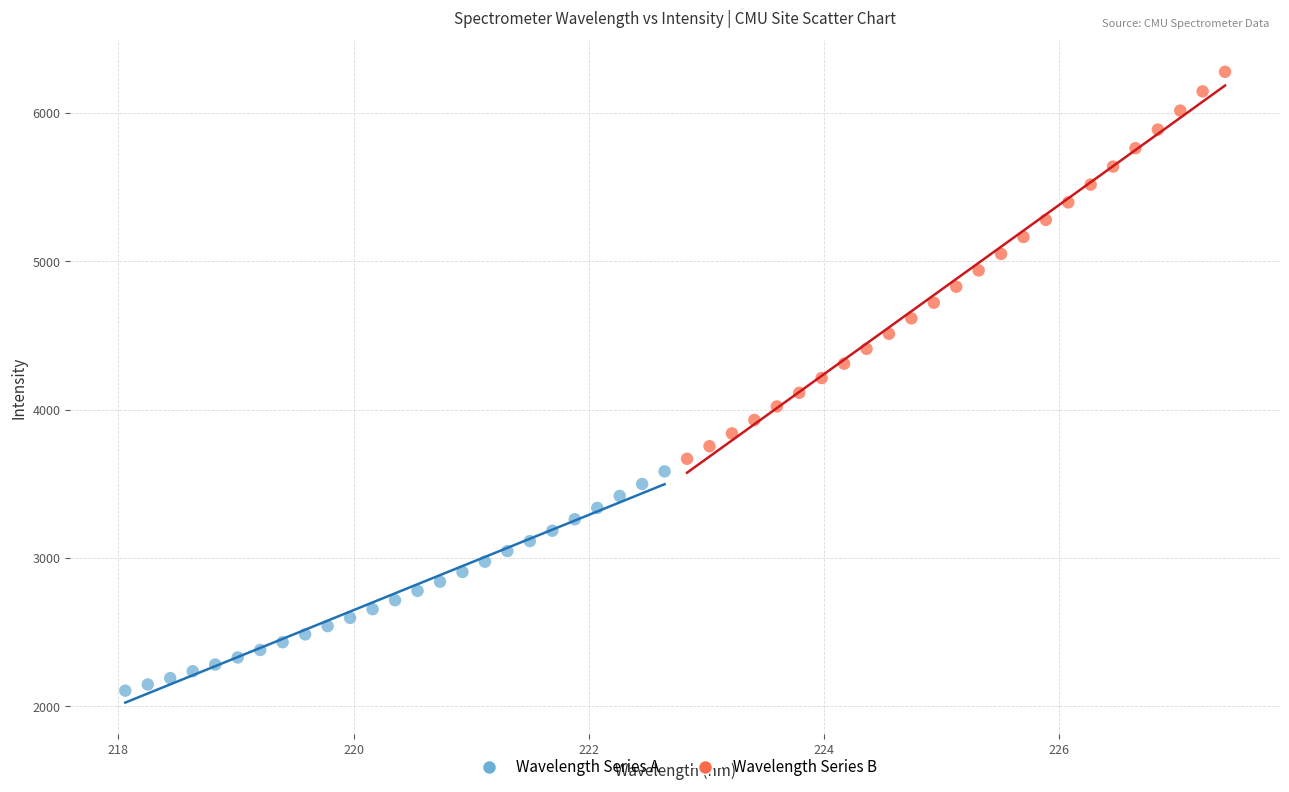

What are all the series names shown in the legend?

Wavelength Series A, Wavelength Series B